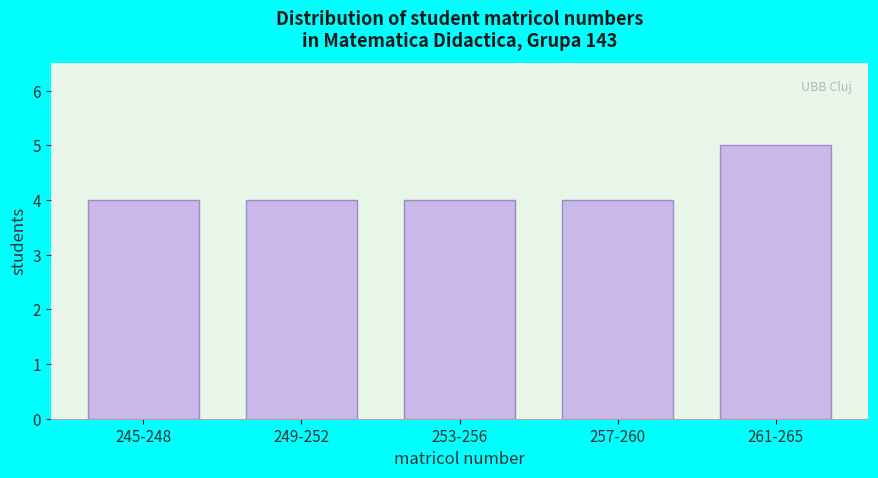

Reading right to left, transcribe all the data shown in this chart.

261-265=5	257-260=4	253-256=4	249-252=4	245-248=4